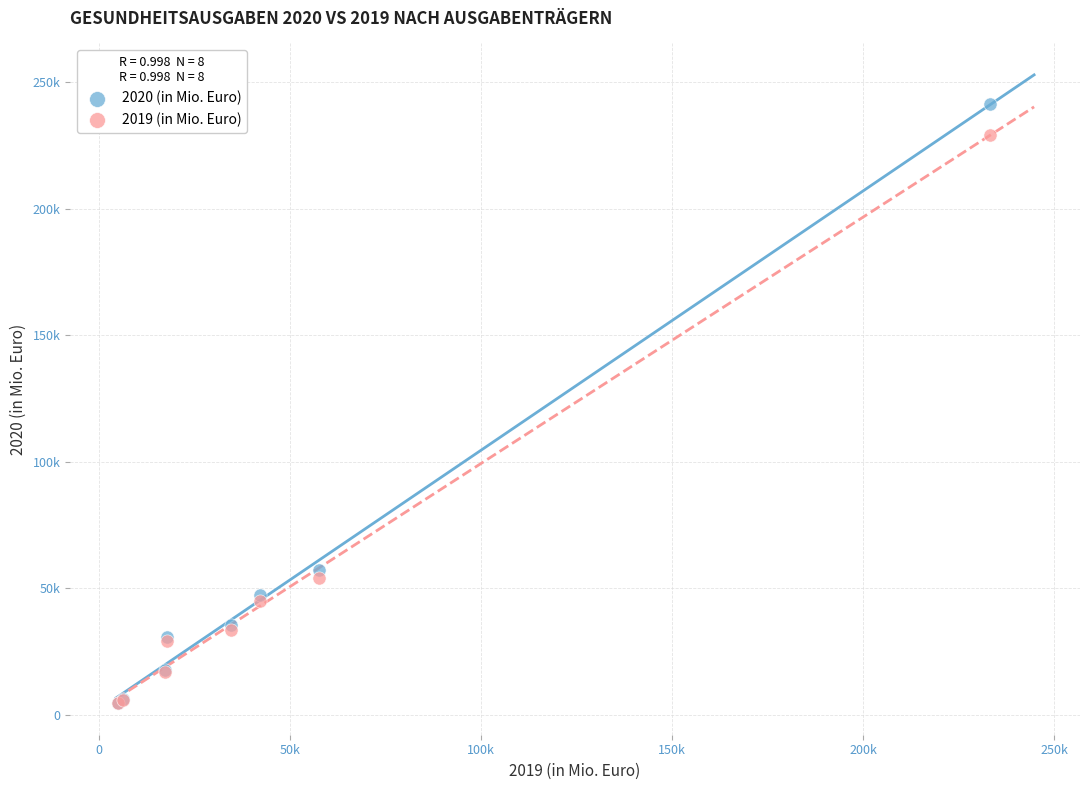

What are all the series names shown in the legend?

2020 (in Mio. Euro), 2019 (in Mio. Euro)